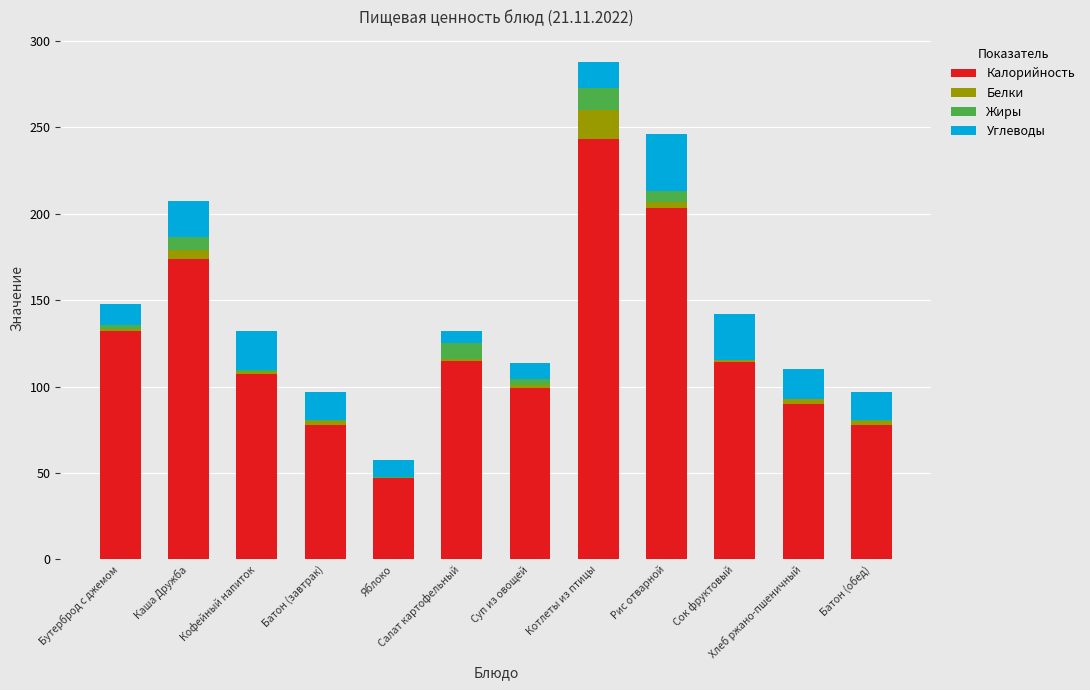

What is the highest value of the Калорийность series?

243.0